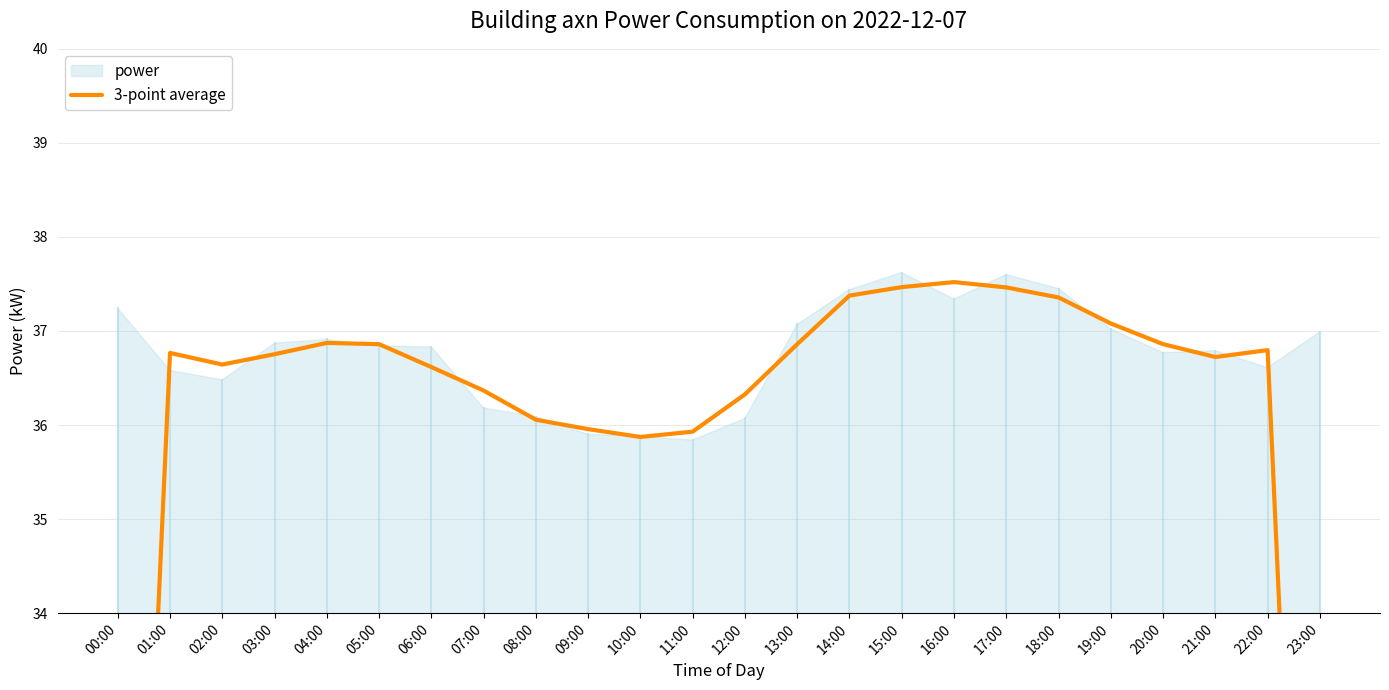

At which category does the data reach its first local valley?

02:00